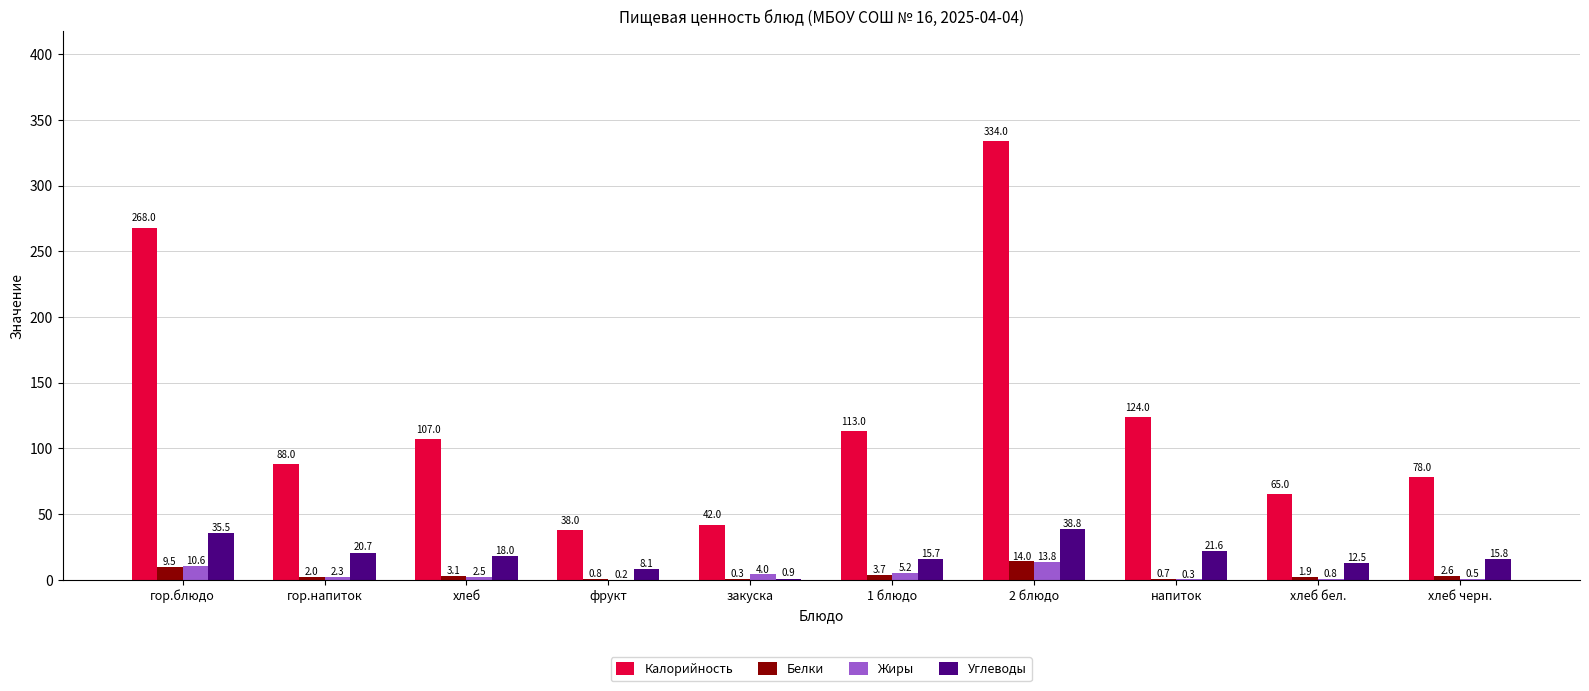

Read the Калорийность value at хлеб.

107.0